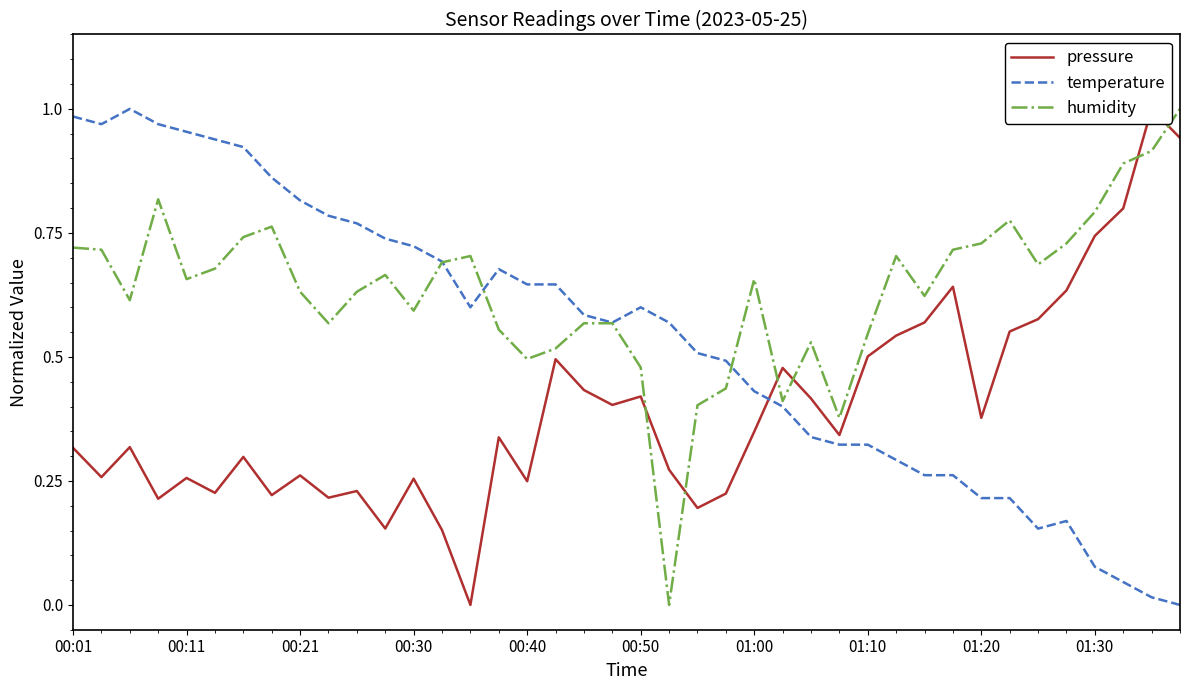

At how many categories does at least one series exceed 0?

40